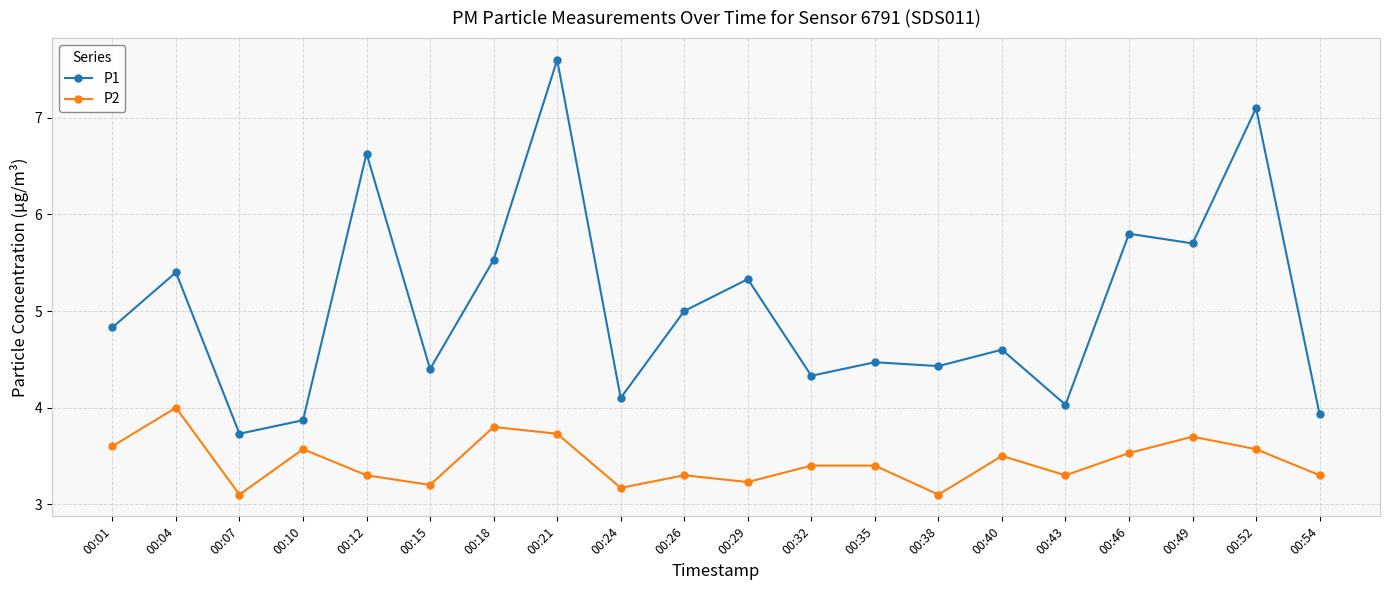

How many P2 values are between 3 and 4?

20